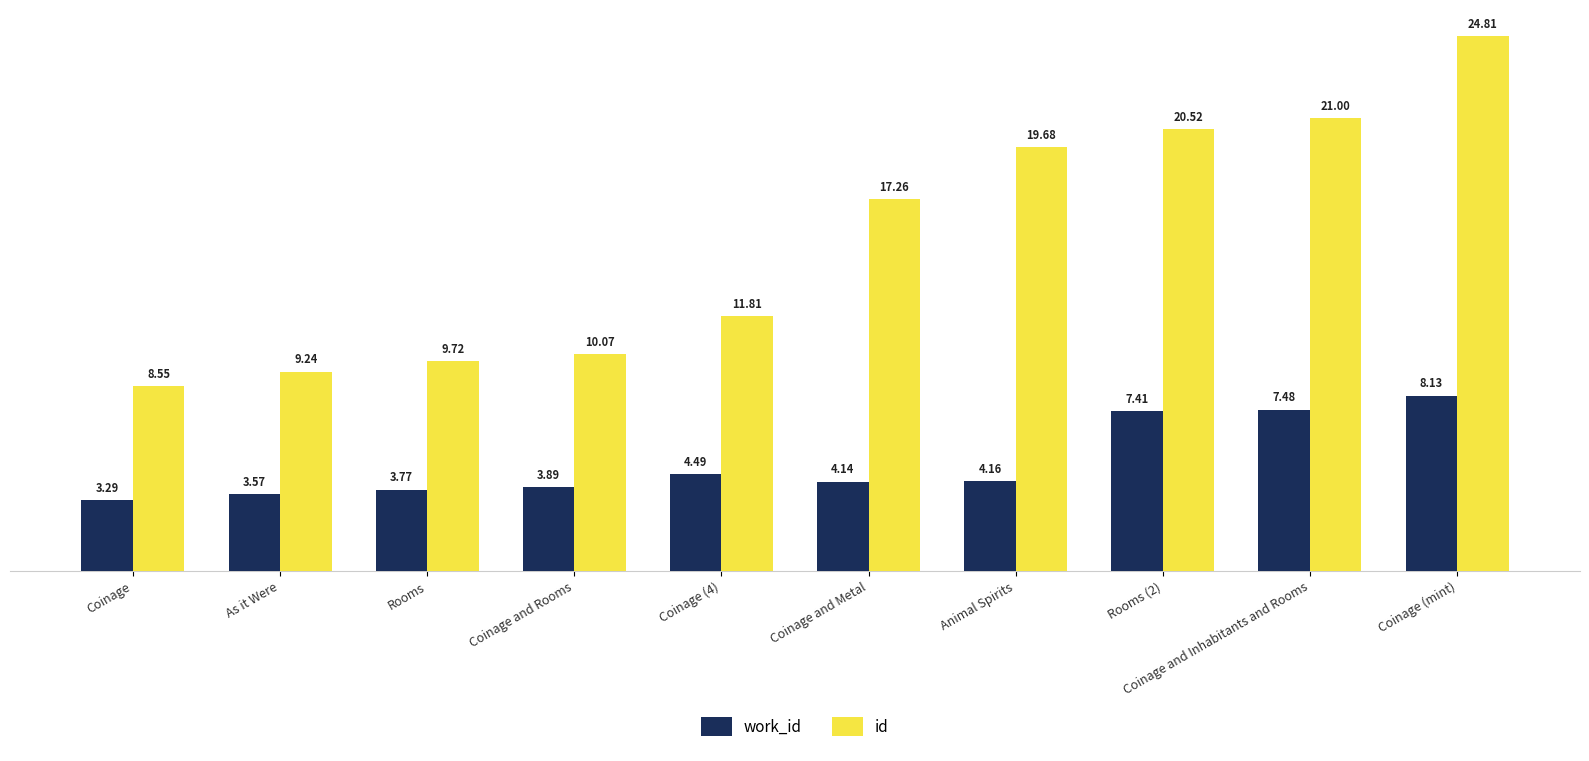

Which category has the highest value in the id series?

Coinage (mint)